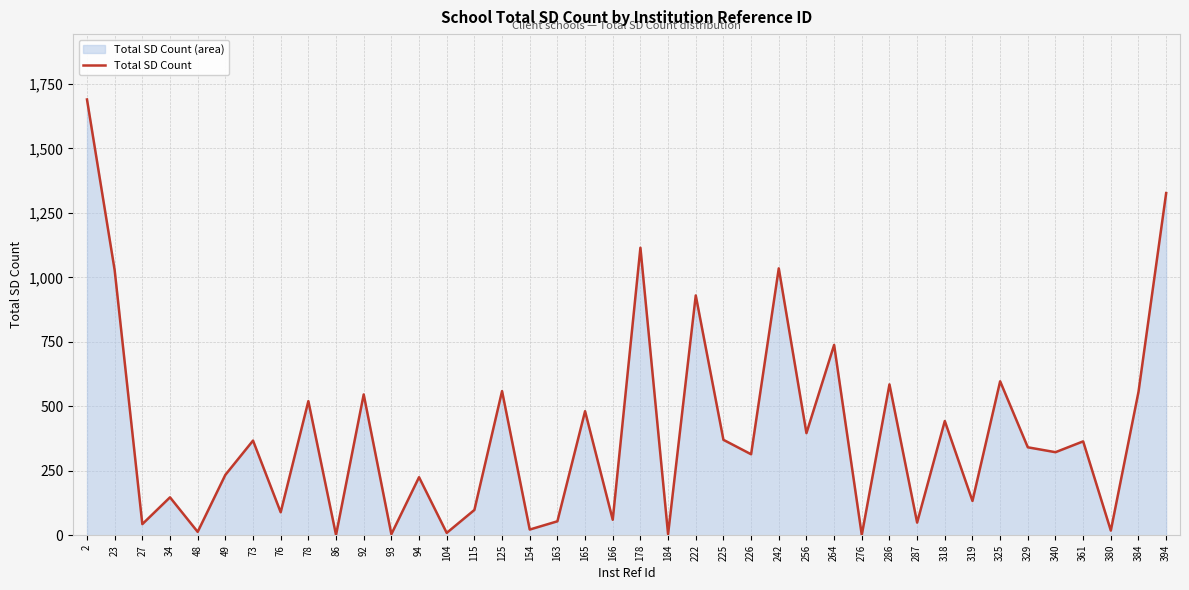

What is the difference between the maximum and second lowest values?

1689